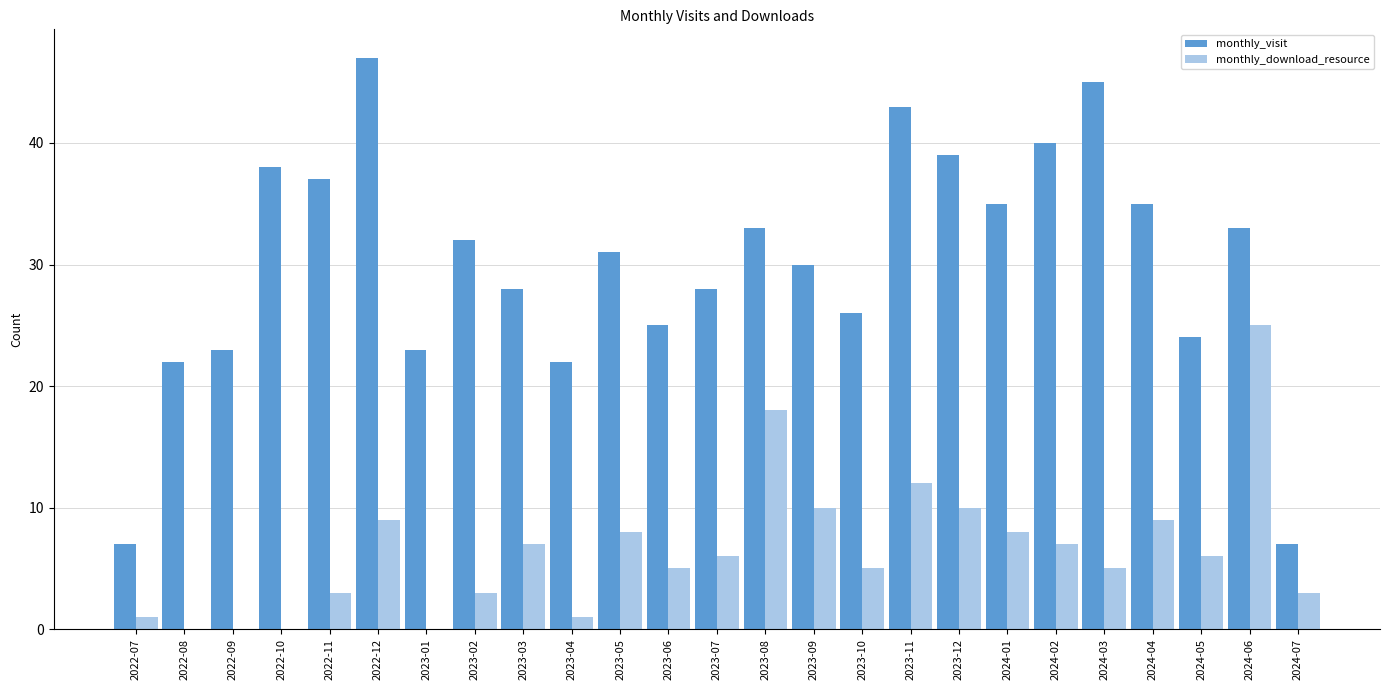

What is the sum of the monthly_visit values at 2023-03 and 2023-04?

50